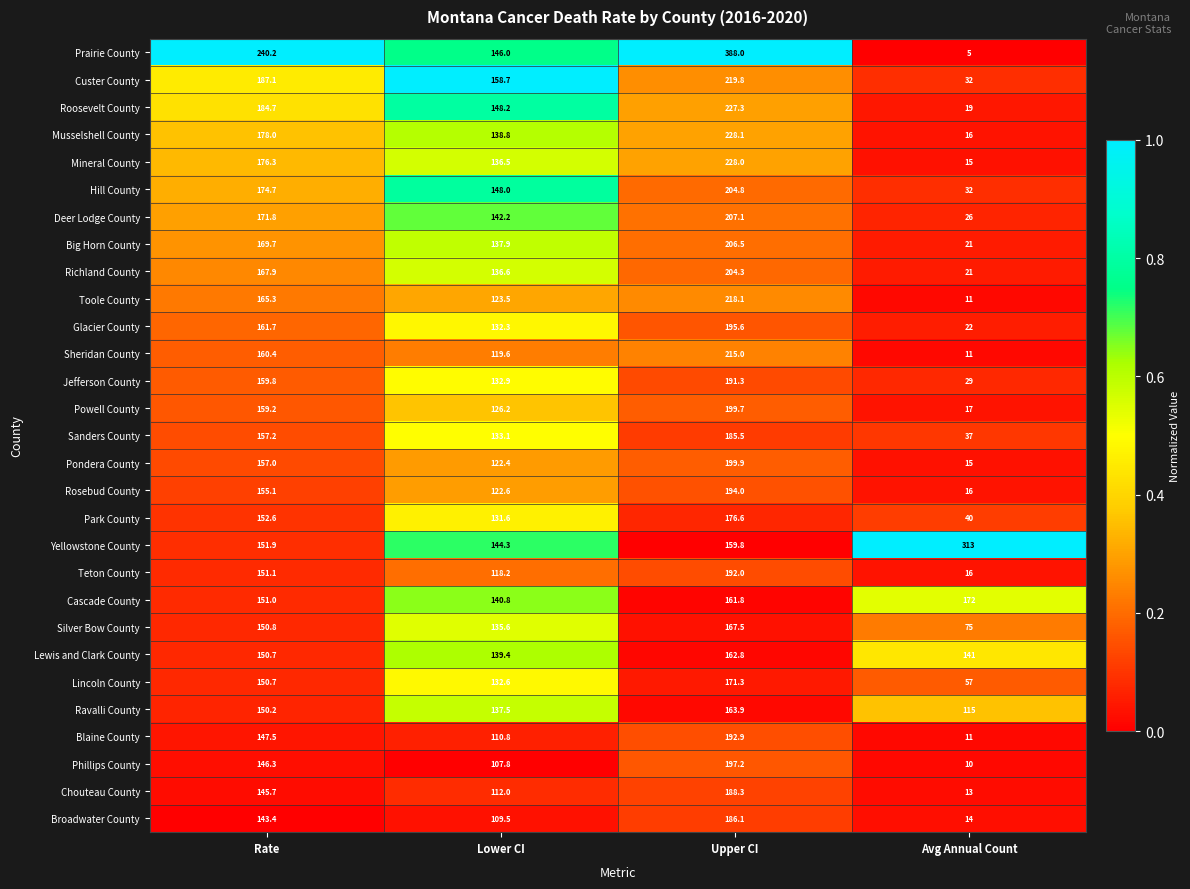

Which series has the largest range (max minus min)?

Prairie County